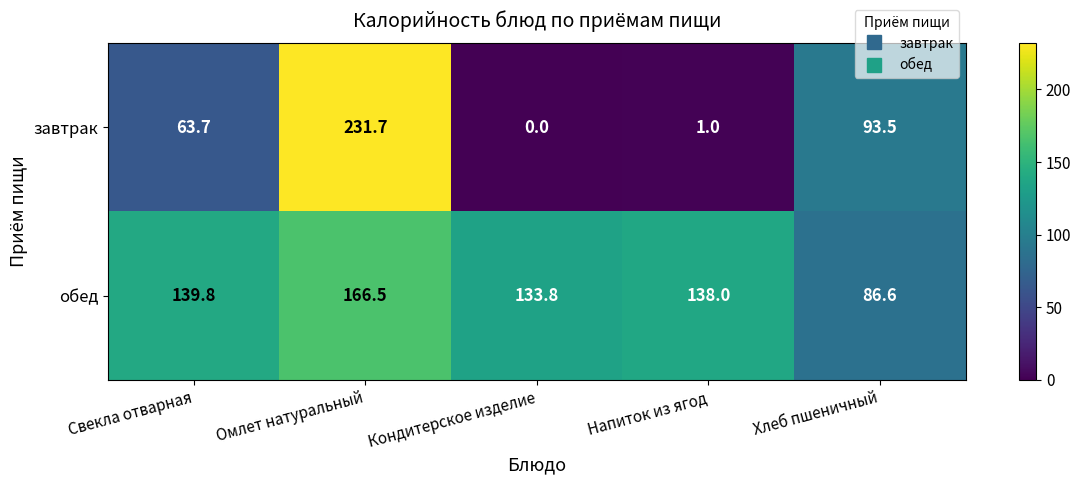

Reading right to left, transcribe all the data shown in this chart.

завтрак: Хлеб пшеничный=93.5	Напиток из ягод=1.0	Кондитерское изделие=0.0	Омлет натуральный=231.7	Свекла отварная=63.7
обед: Хлеб пшеничный=86.6	Напиток из ягод=138.0	Кондитерское изделие=133.8	Омлет натуральный=166.5	Свекла отварная=139.8